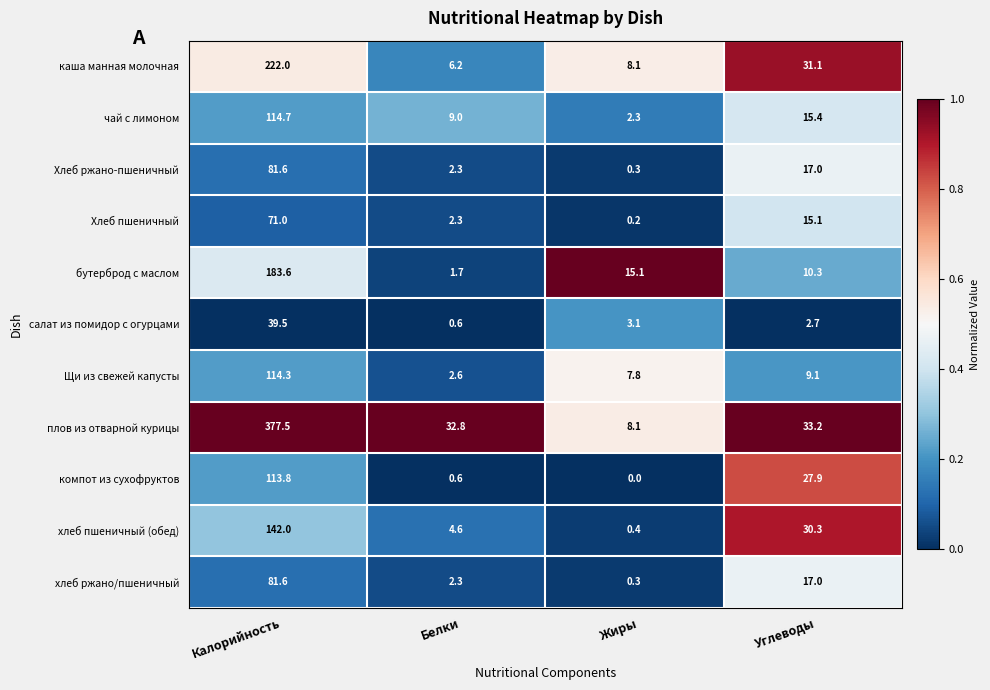

Rank the categories by бутерброд с маслом value from highest to lowest.

Калорийность, Жиры, Углеводы, Белки